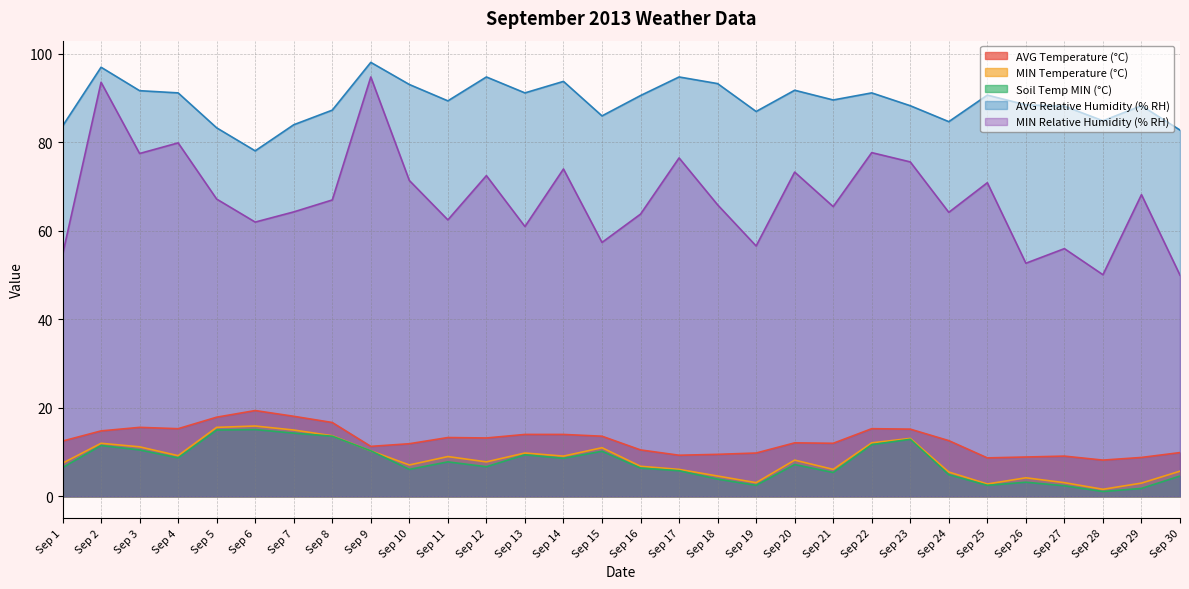

What is the minimum value for AVG Relative Humidity (% RH)?

78.1